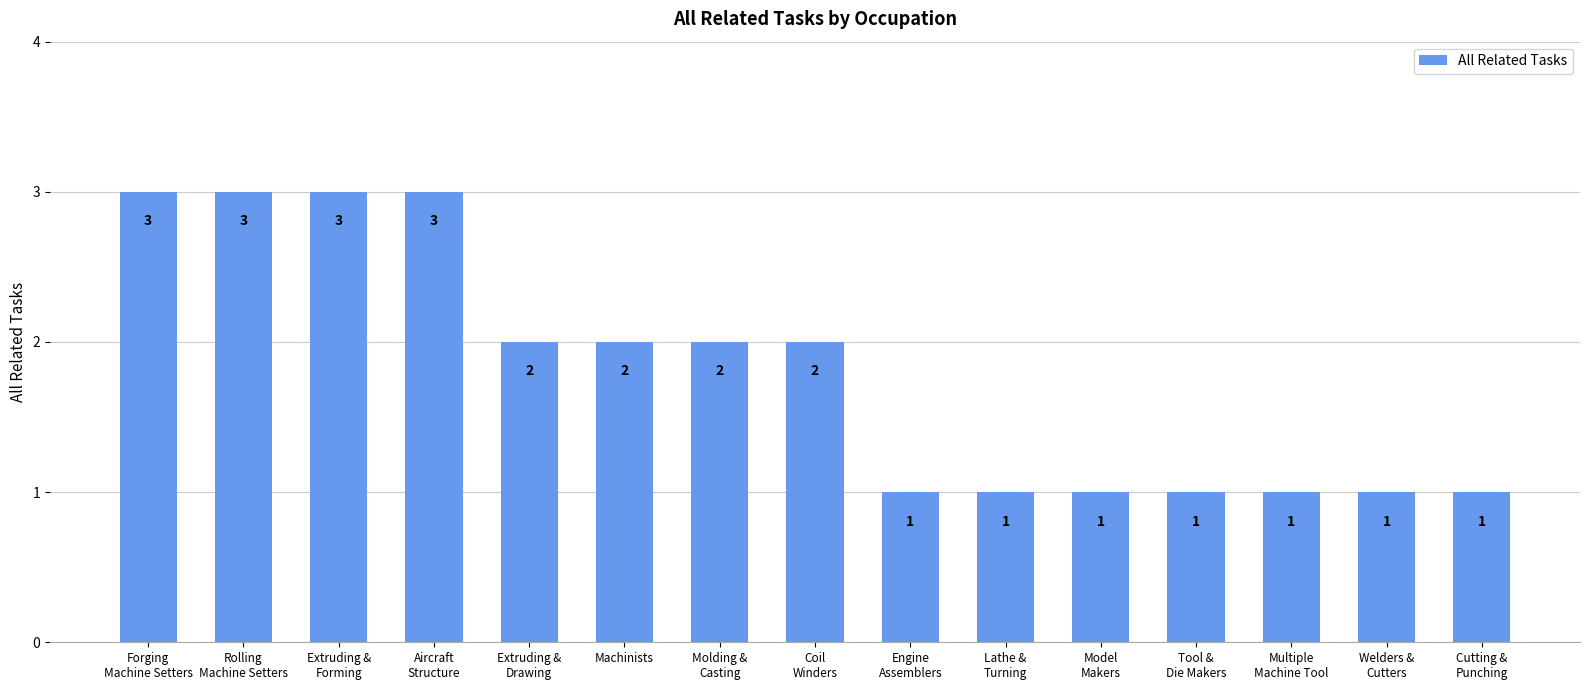

How many values are below 2?

7